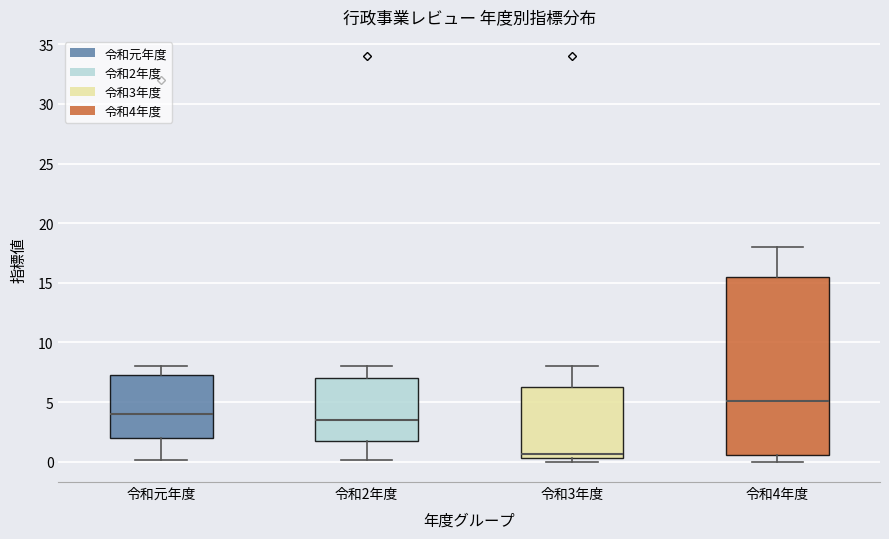

Which box's median line is the lowest?

令和3年度